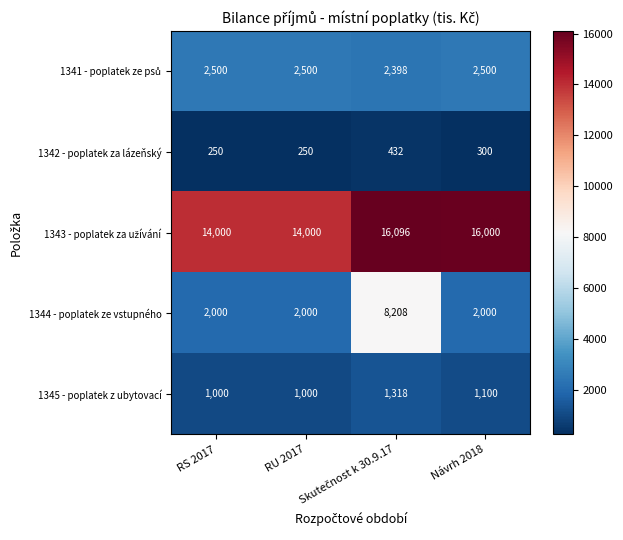

At how many categories does at least one series exceed 13842?

4